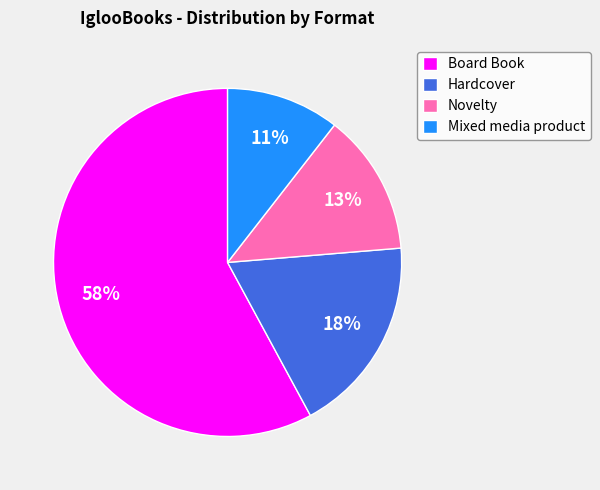

How many slices are in this pie chart?

4